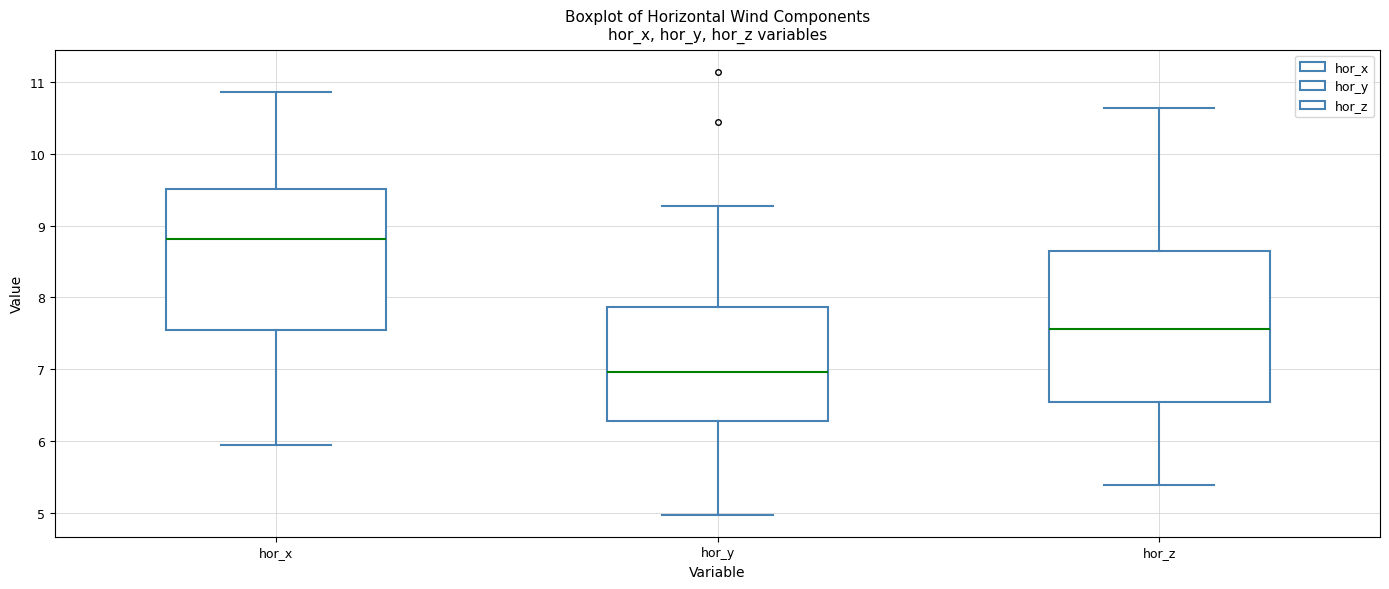

Which box is the tallest, from its lower edge to its upper edge?

hor_z